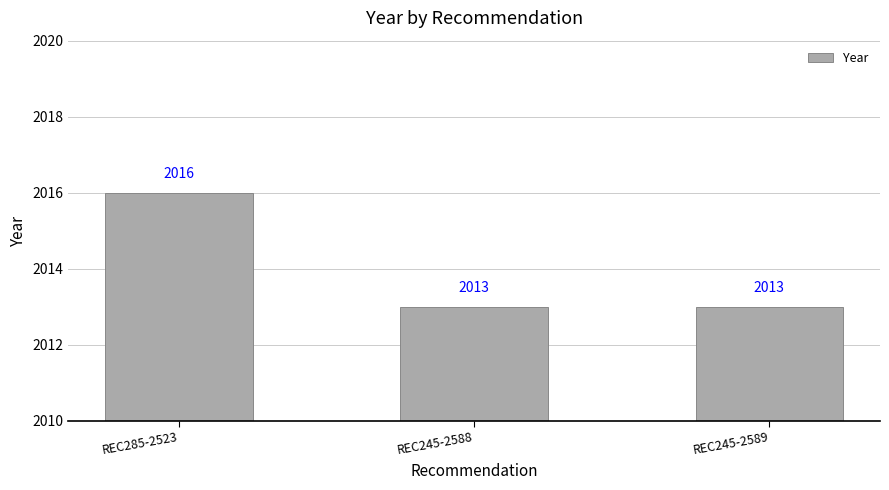

Approximately how many times larger is the value at REC245-2588 compared to REC285-2523?

1.0